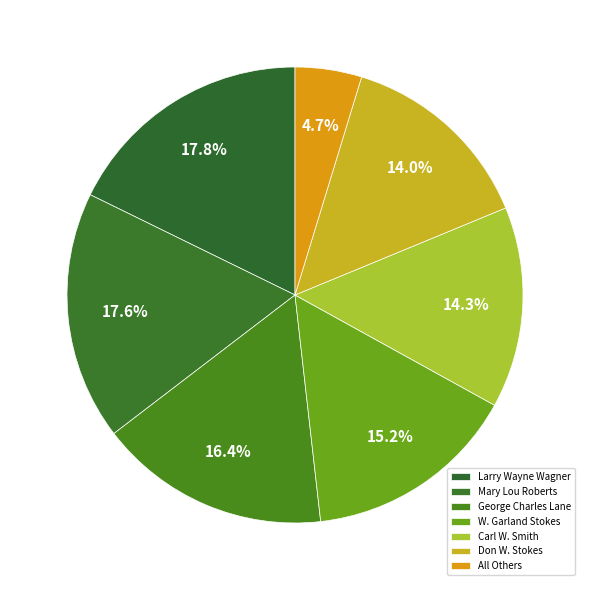

Between Carl W. Smith and W. Garland Stokes, which is larger?

W. Garland Stokes